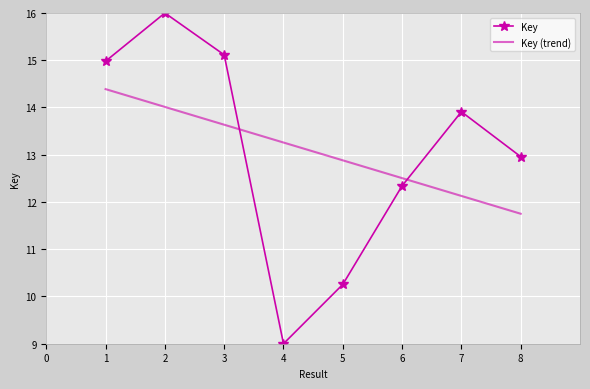

Is it true that Key equals 4.9 at 1?

False